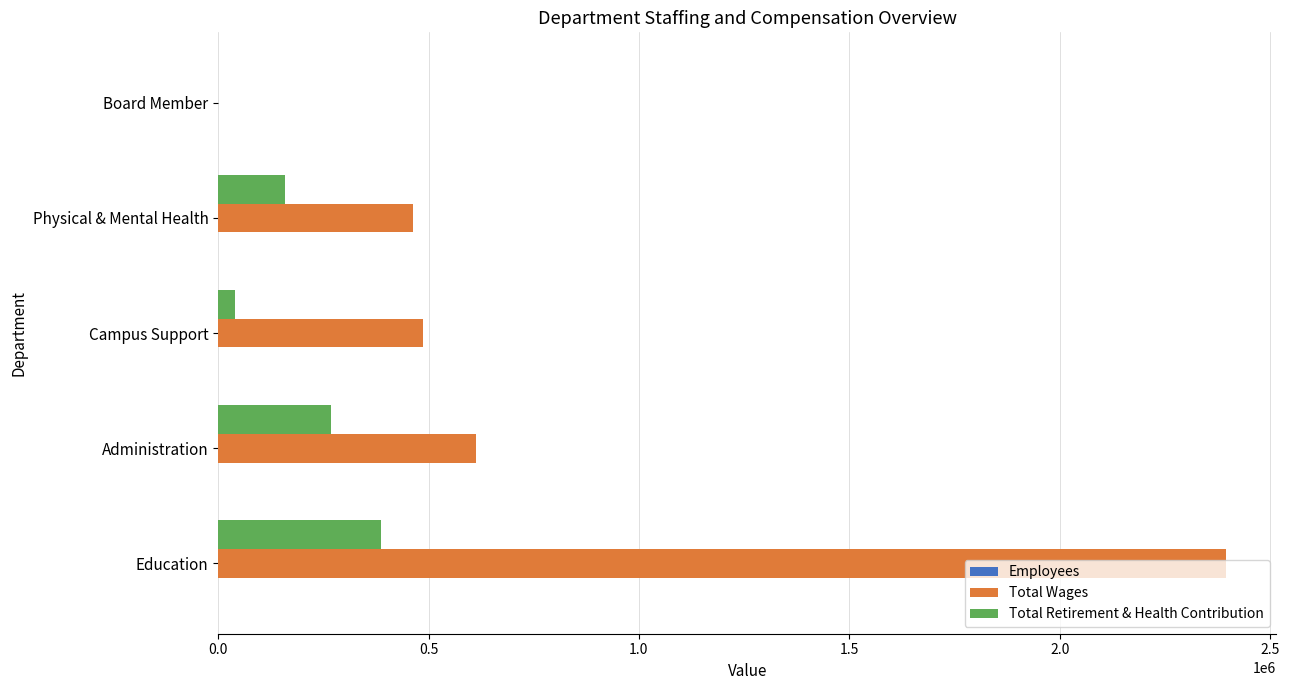

At which category is the sum across all series the highest?

Education